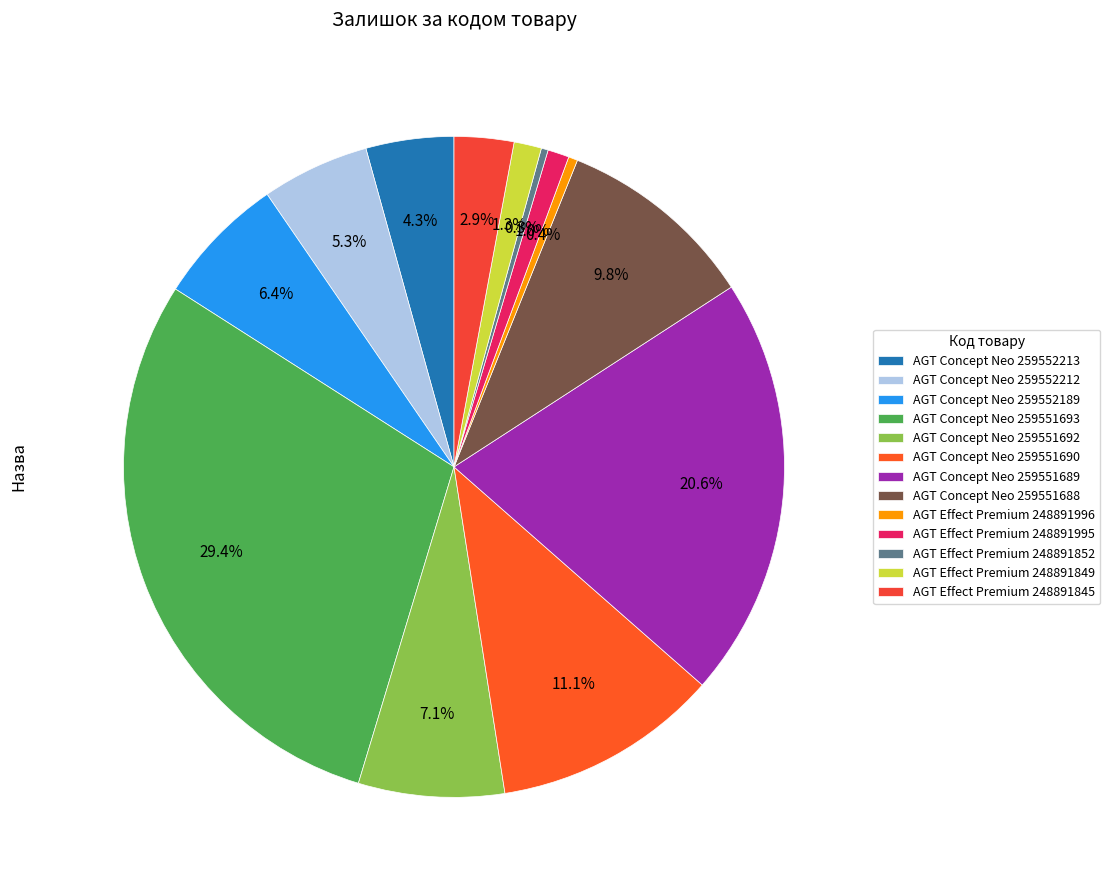

Rank the categories by value from highest to lowest.

259551693, 259551689, 259551690, 259551688, 259551692, 259552189, 259552212, 259552213, 248891845, 248891849, 248891995, 248891996, 248891852